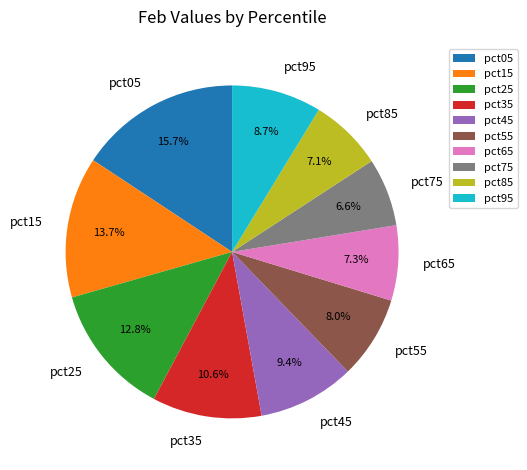

What is the largest slice in the pie chart?

pct05